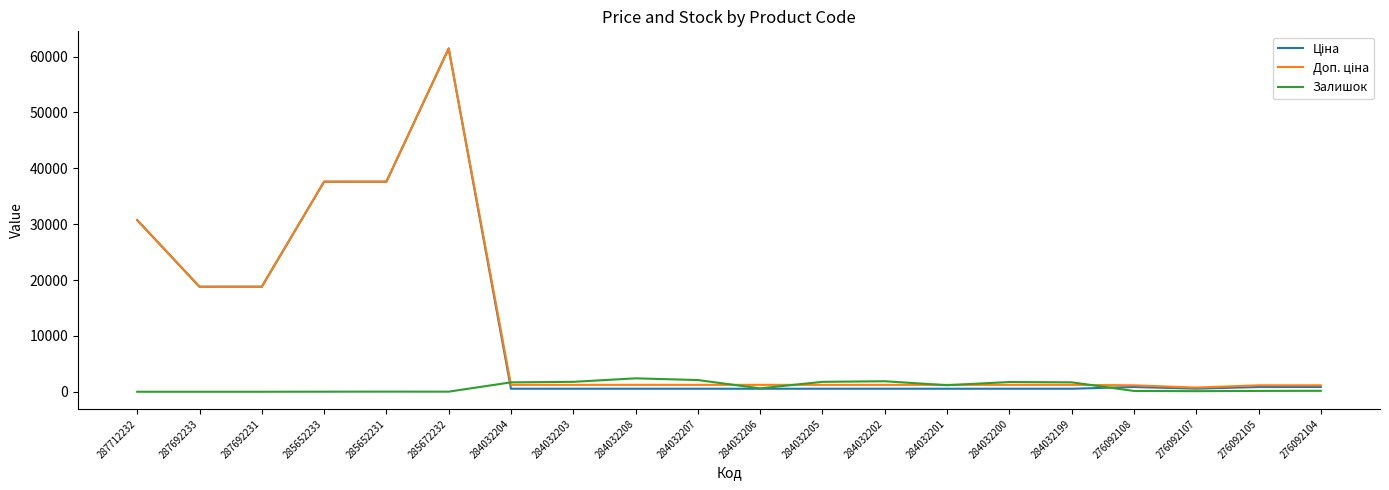

What is the maximum value shown in the chart?

61434.3